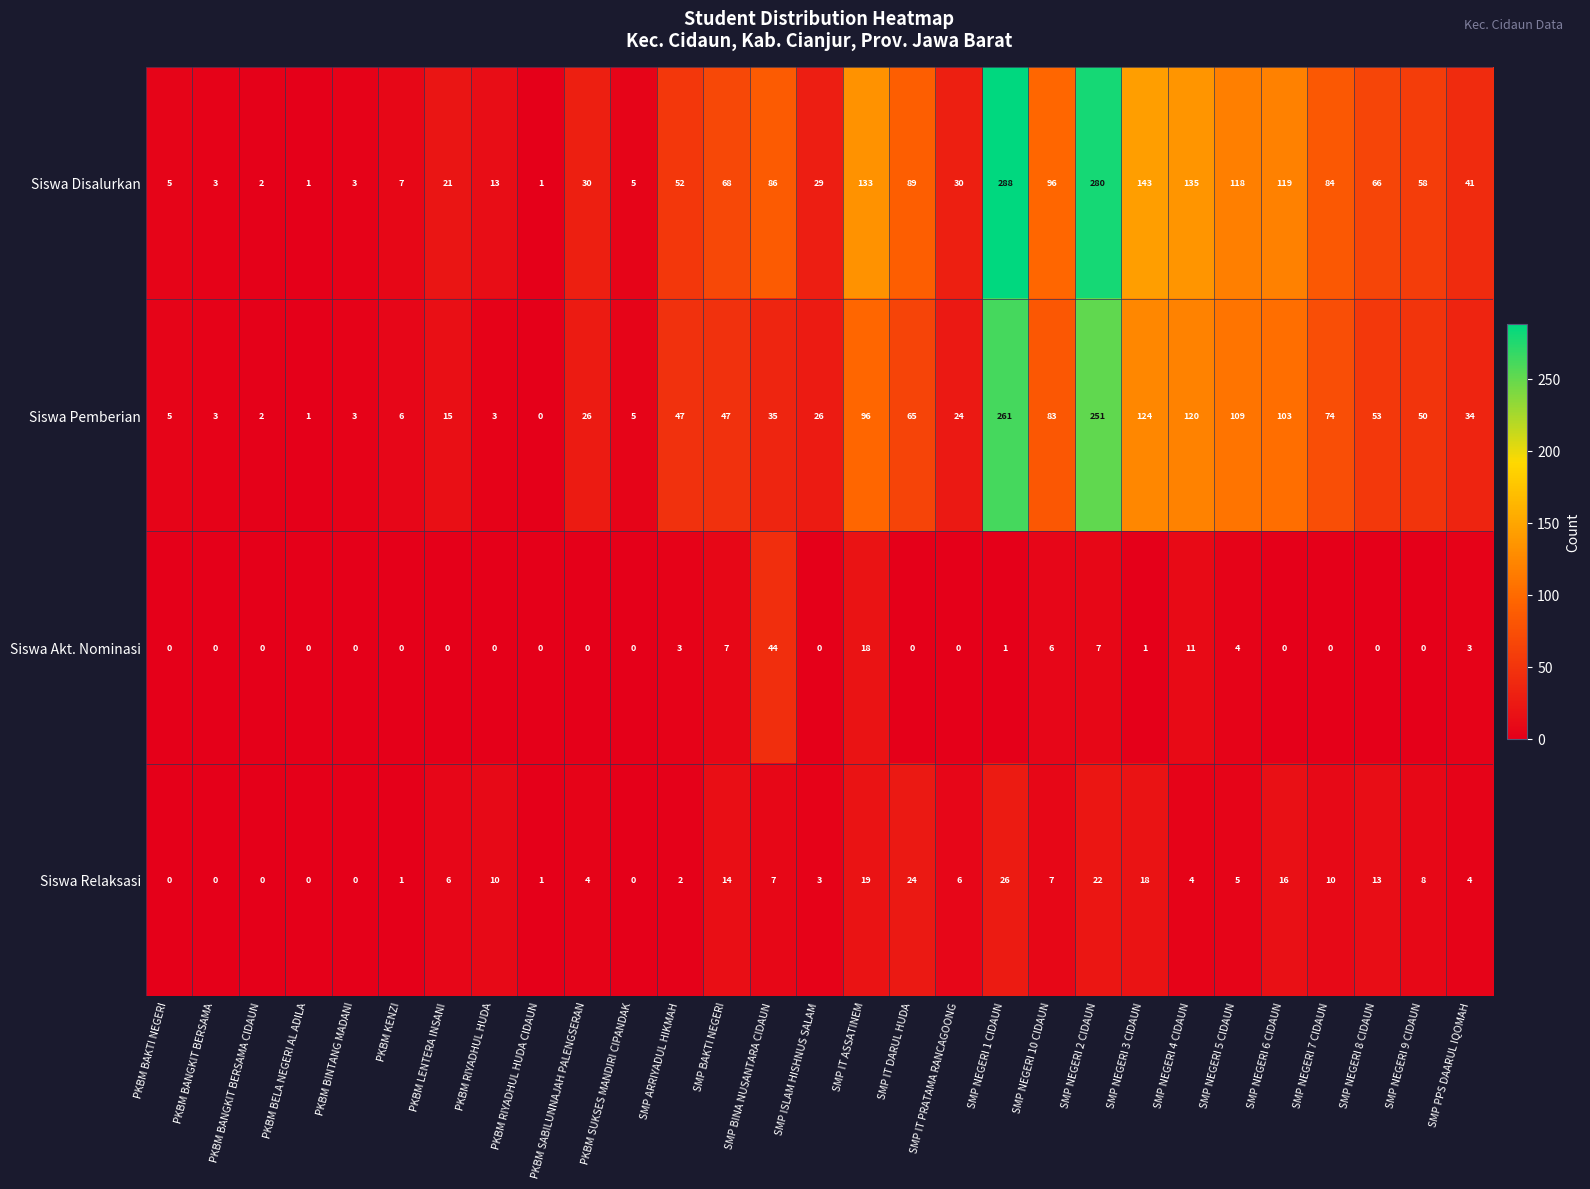

Rank the series at SMP NEGERI 9 CIDAUN from highest to lowest value.

Siswa Disalurkan, Siswa Pemberian, Siswa Relaksasi, Siswa Akt. Nominasi